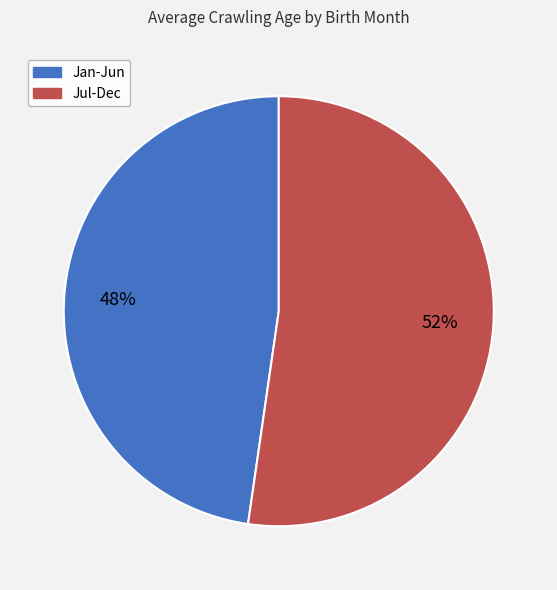

To the nearest percent, what is the average slice percentage?

50%